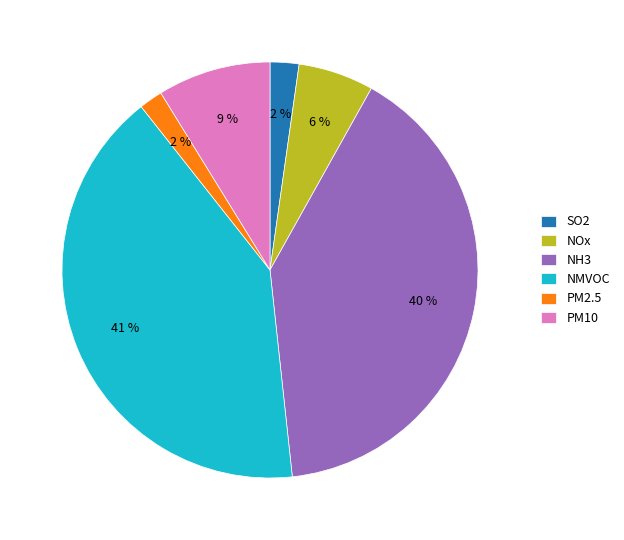

Which category has the biggest portion of the pie?

NMVOC